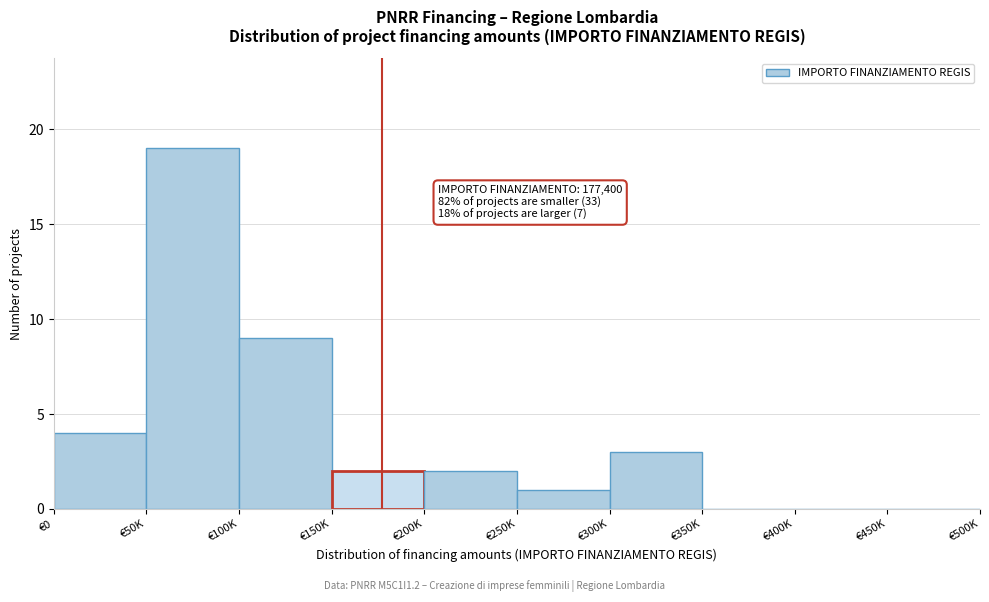

Reading right to left, extract all data points from this chart.

€450K=0	€400K=0	€350K=0	€300K=3	€250K=1	€200K=2	€150K=2	€100K=9	€50K=19	€0=4